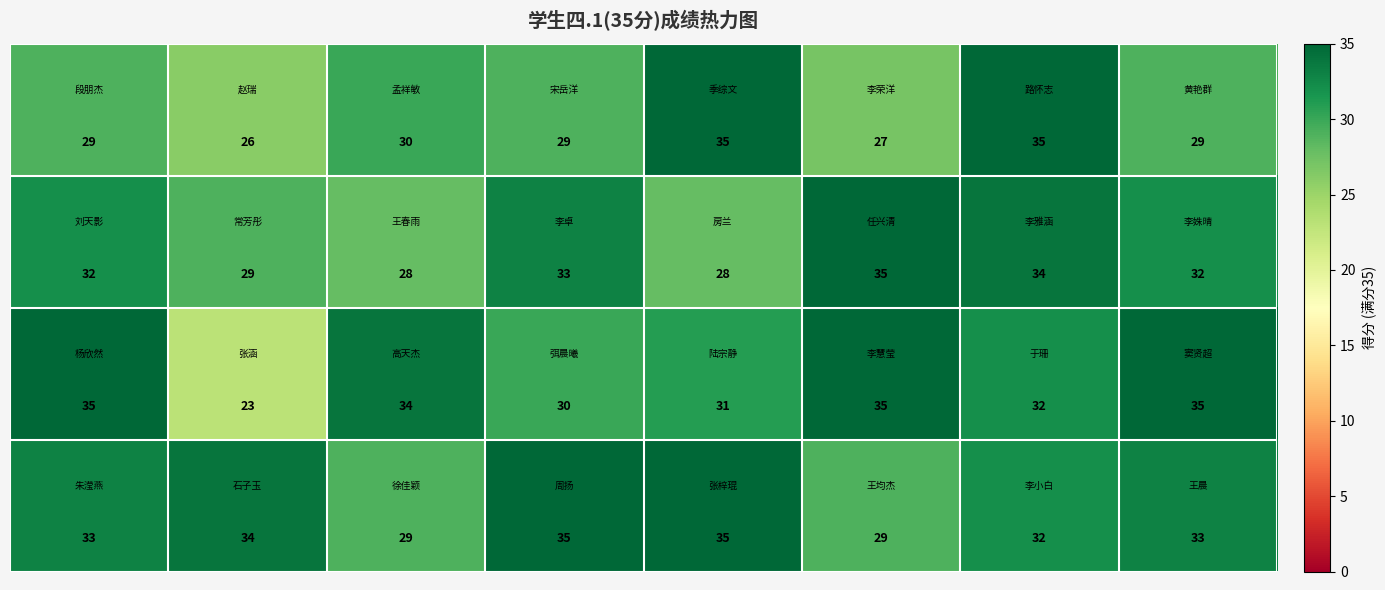

What is the greatest value displayed?

35